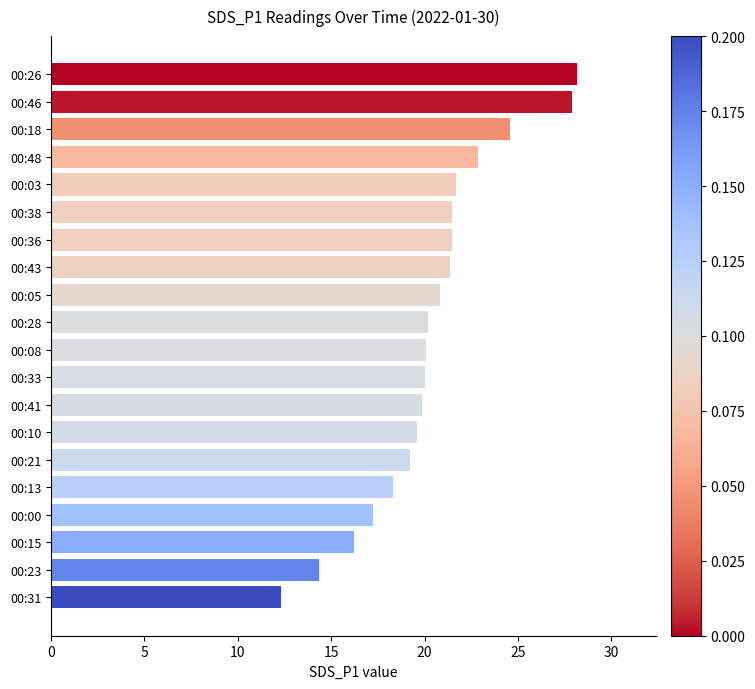

Approximately how many times larger is the value at 00:36 compared to 00:03?

1.0